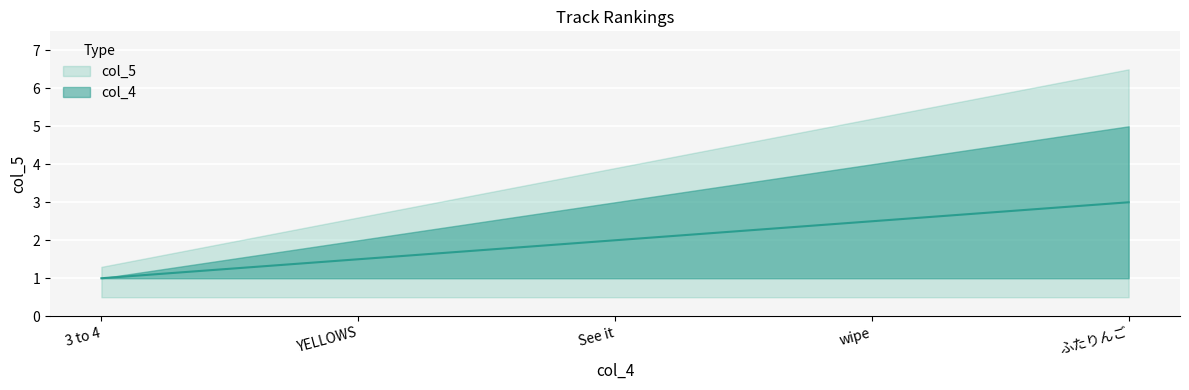

True or false: there are more than 0 points higher than both neighbors.

False